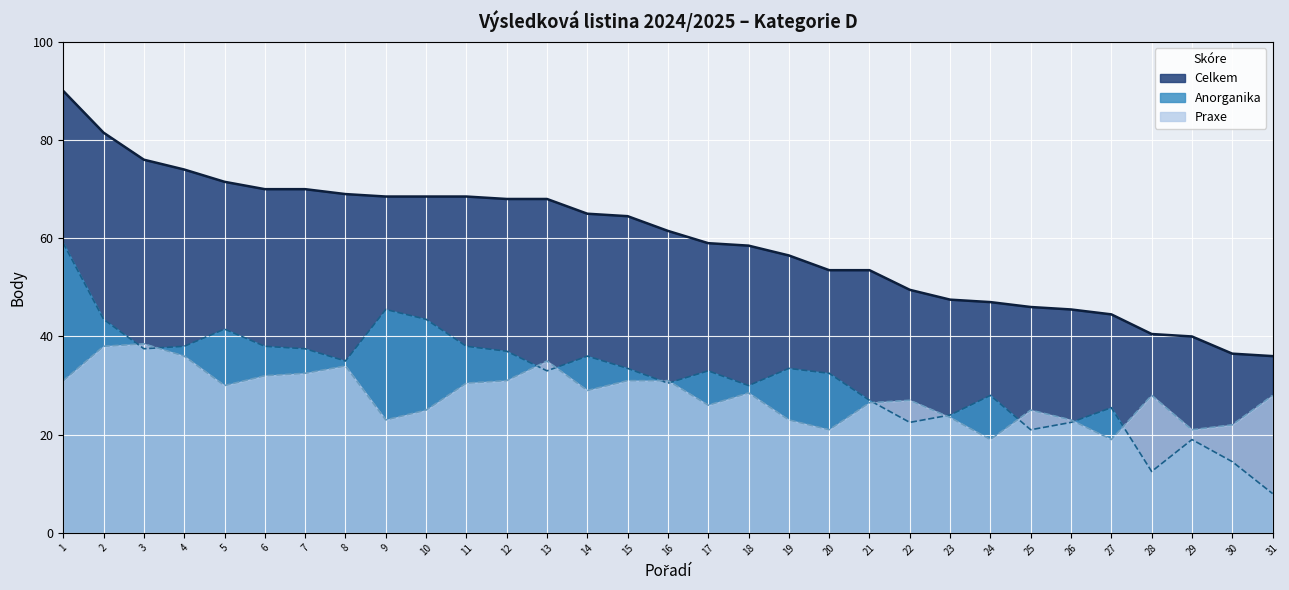

Is the value of Anorganika at 4 greater than the value of Praxe at 7?

Yes